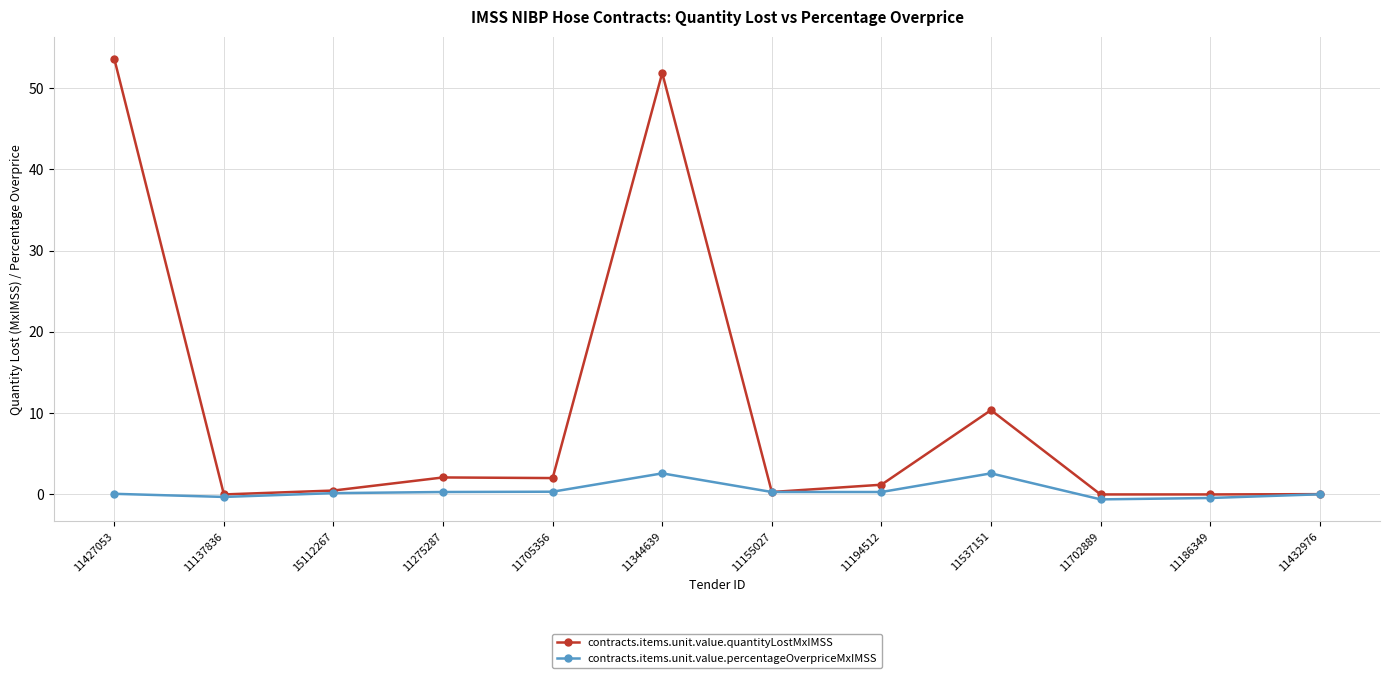

What is the label of the 7th point from the left?

11155027